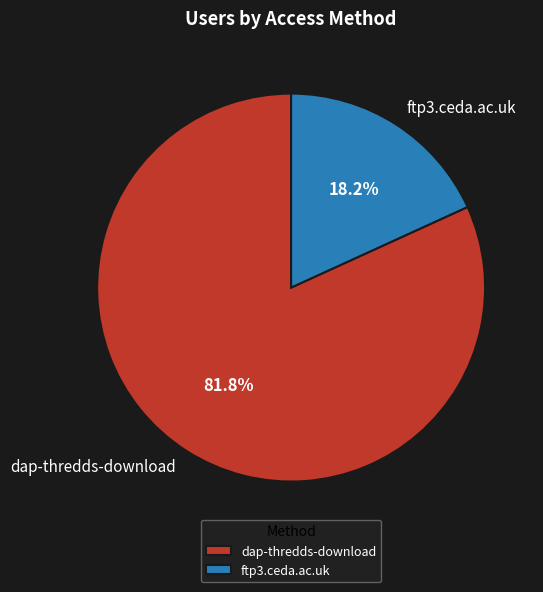

Which slice is the largest?

dap-thredds-download